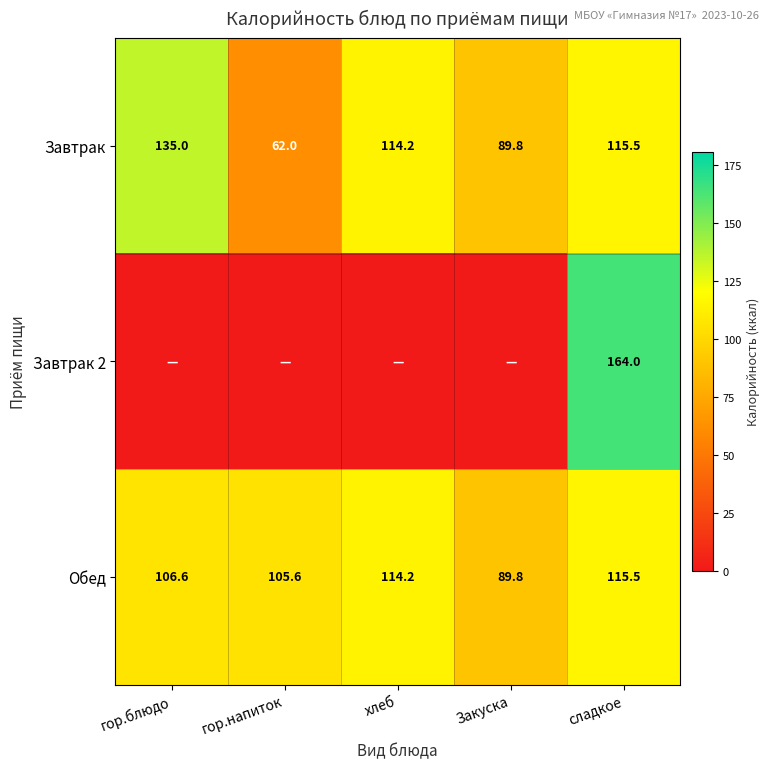

At how many categories does at least one series exceed 38?

5